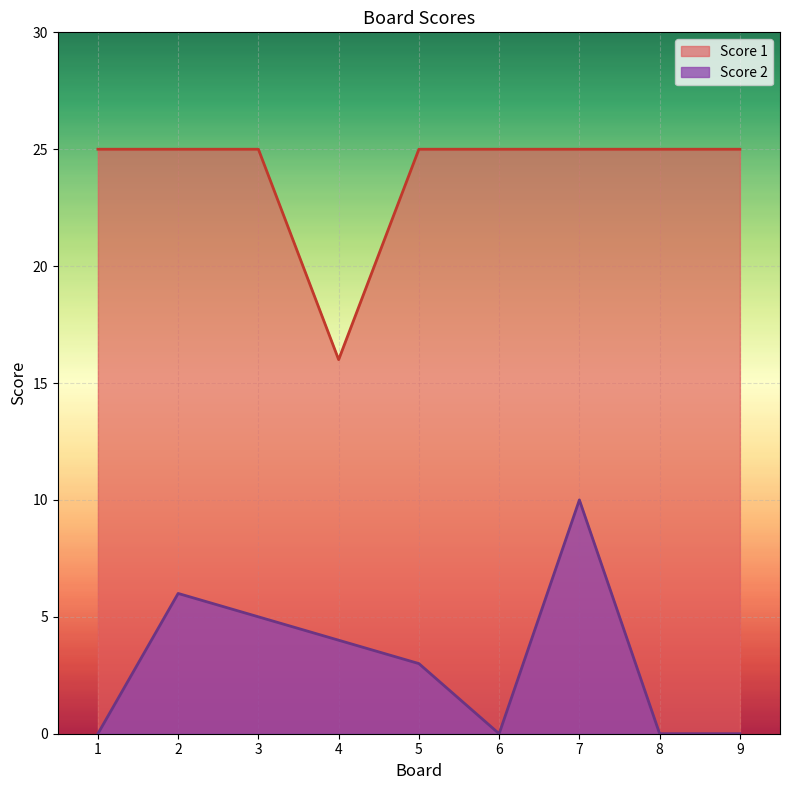

List the labels in order of Score 1 value, smallest first.

4, 1, 2, 3, 5, 6, 7, 8, 9